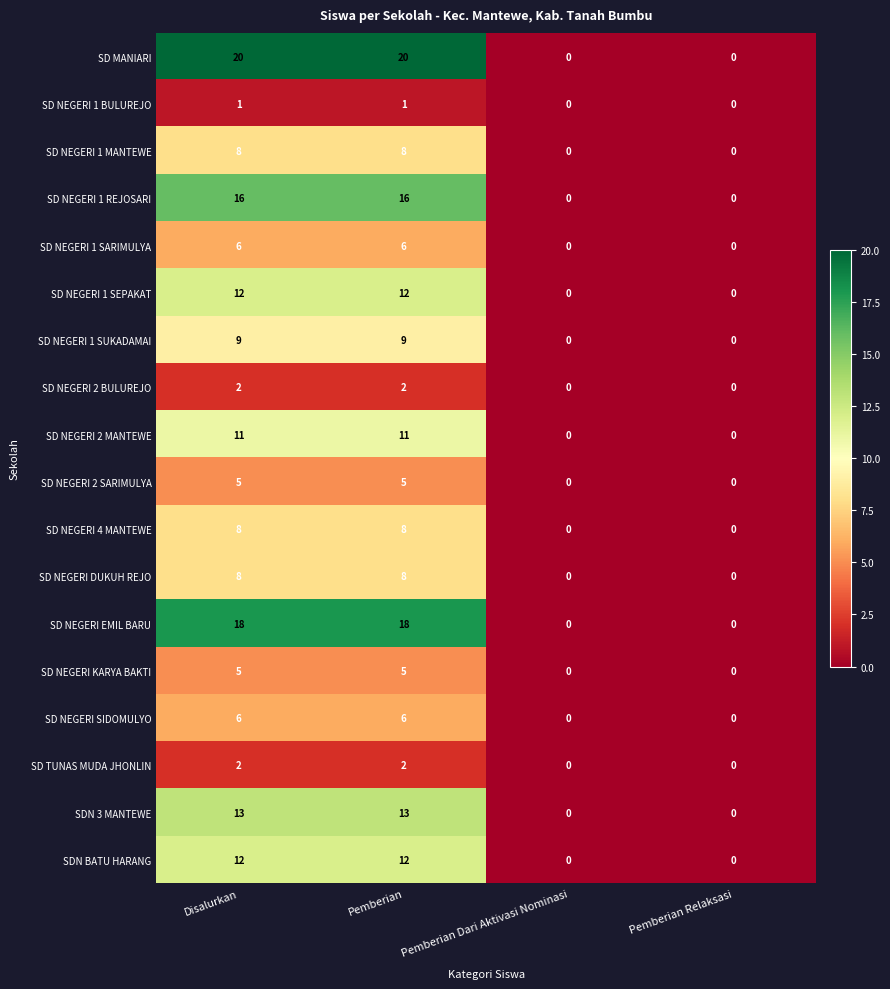

What is the maximum value for SD NEGERI 1 SUKADAMAI?

9